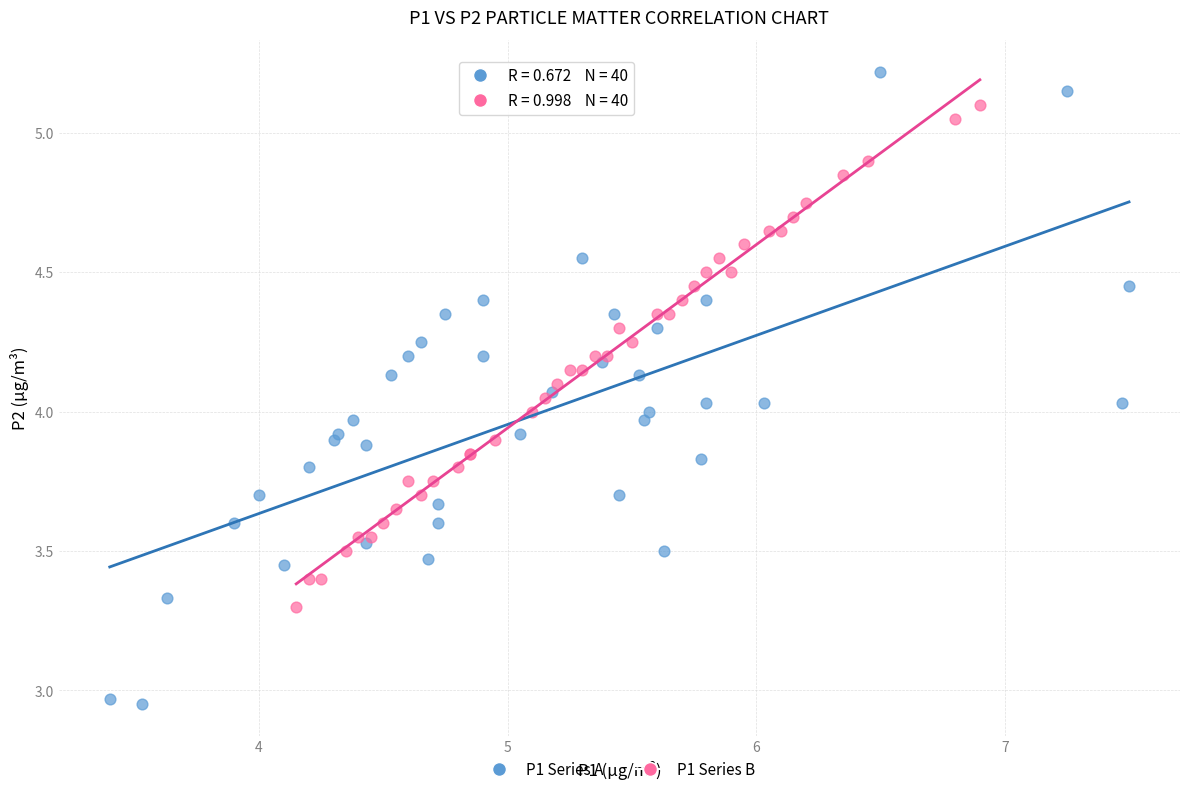

Which series reaches the maximum Y coordinate?

P1 Series A